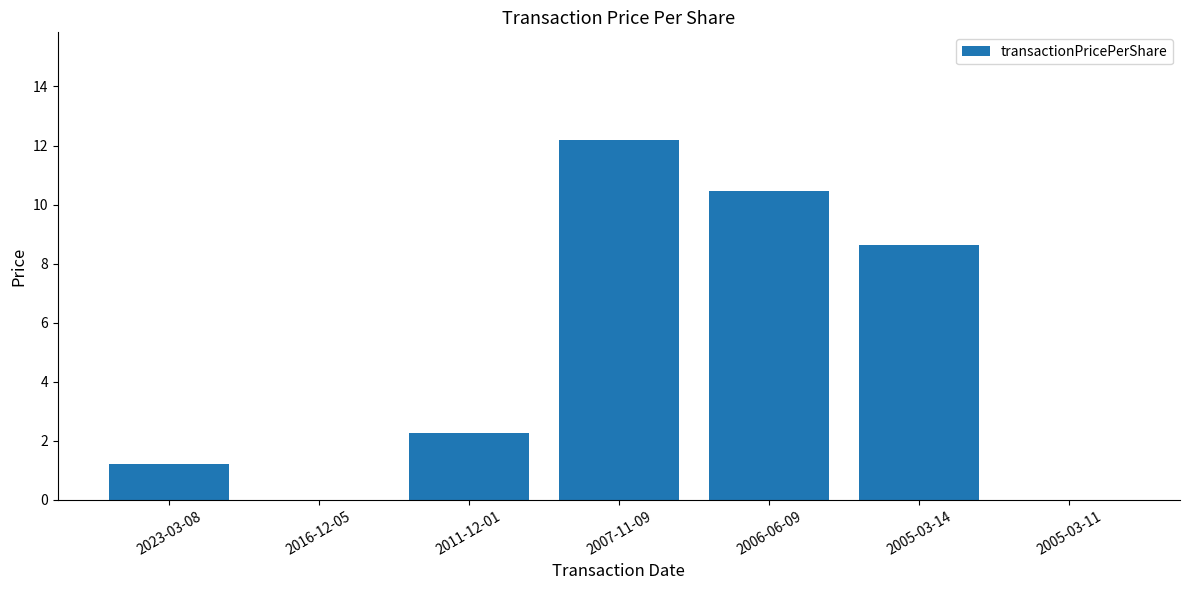

How many categories are shown in the chart?

7